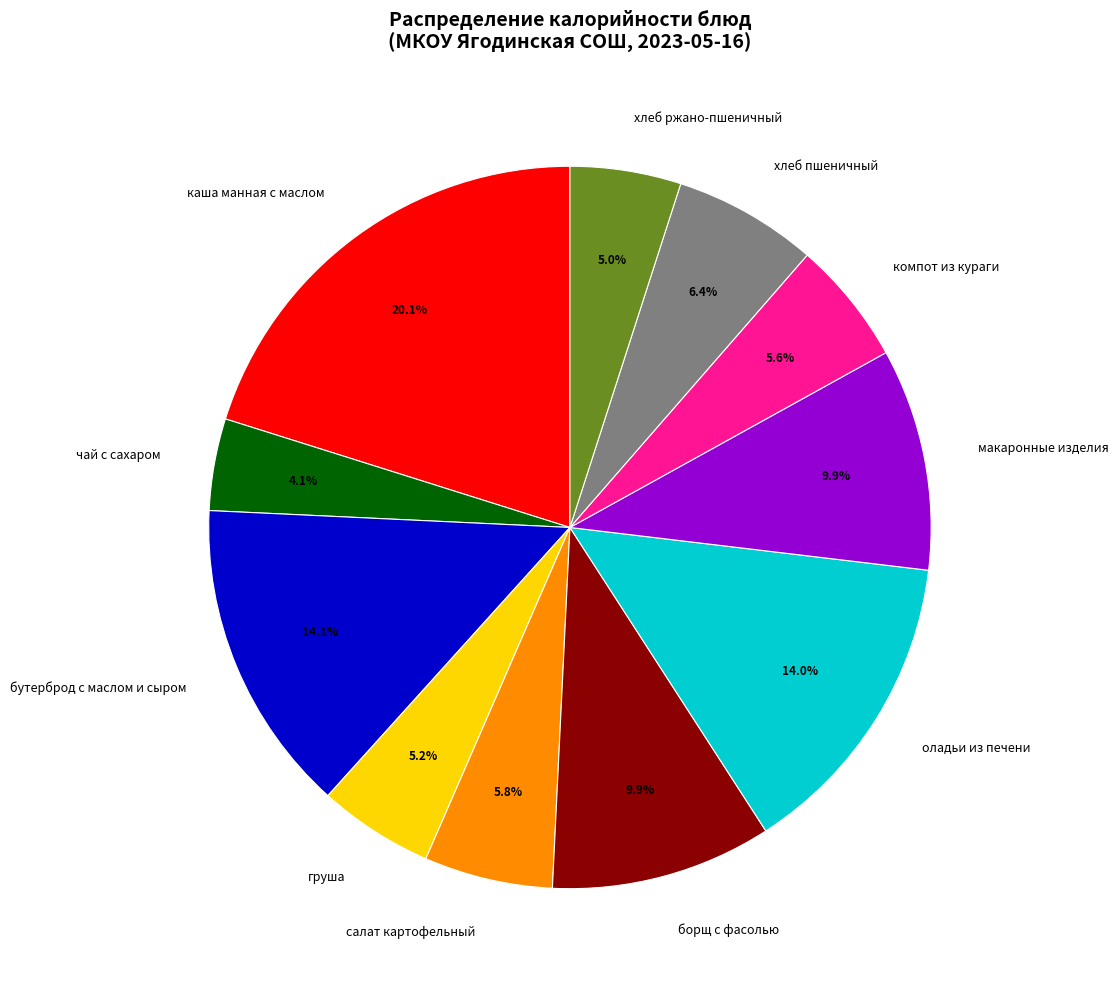

Which slice is the smallest?

чай с сахаром